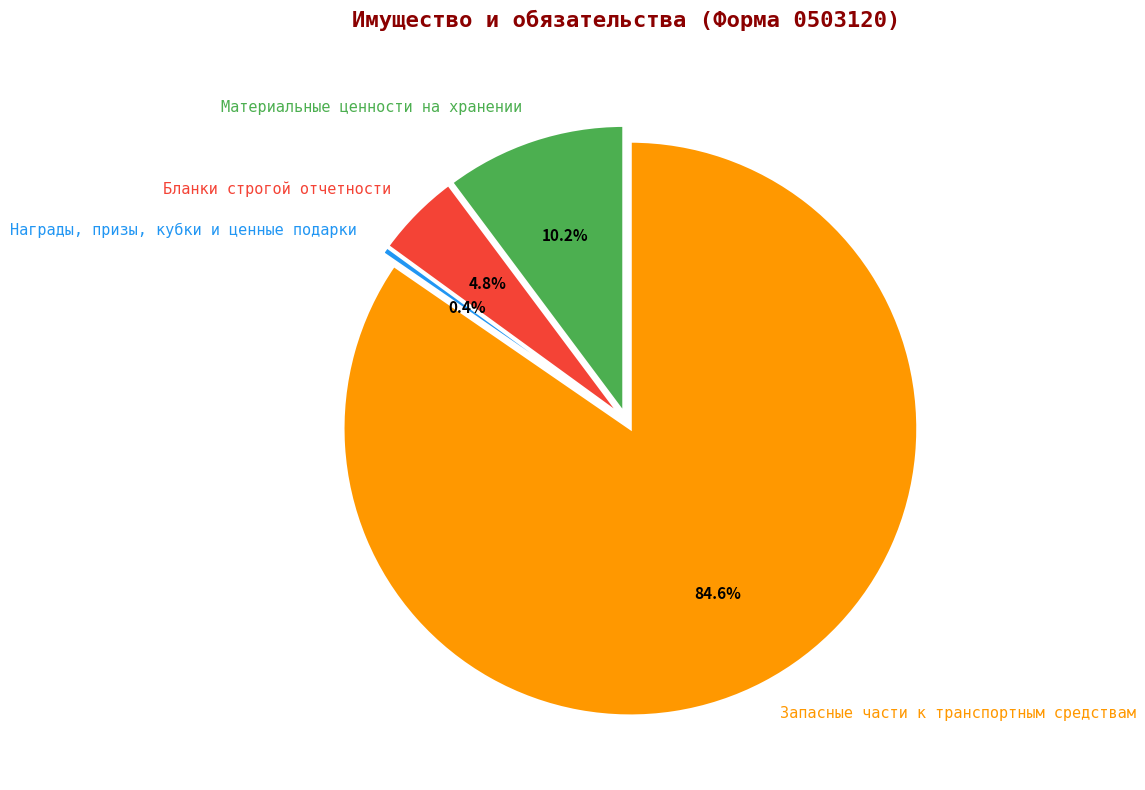

Which category has the smallest portion of the pie?

Награды, призы, кубки и ценные подарки